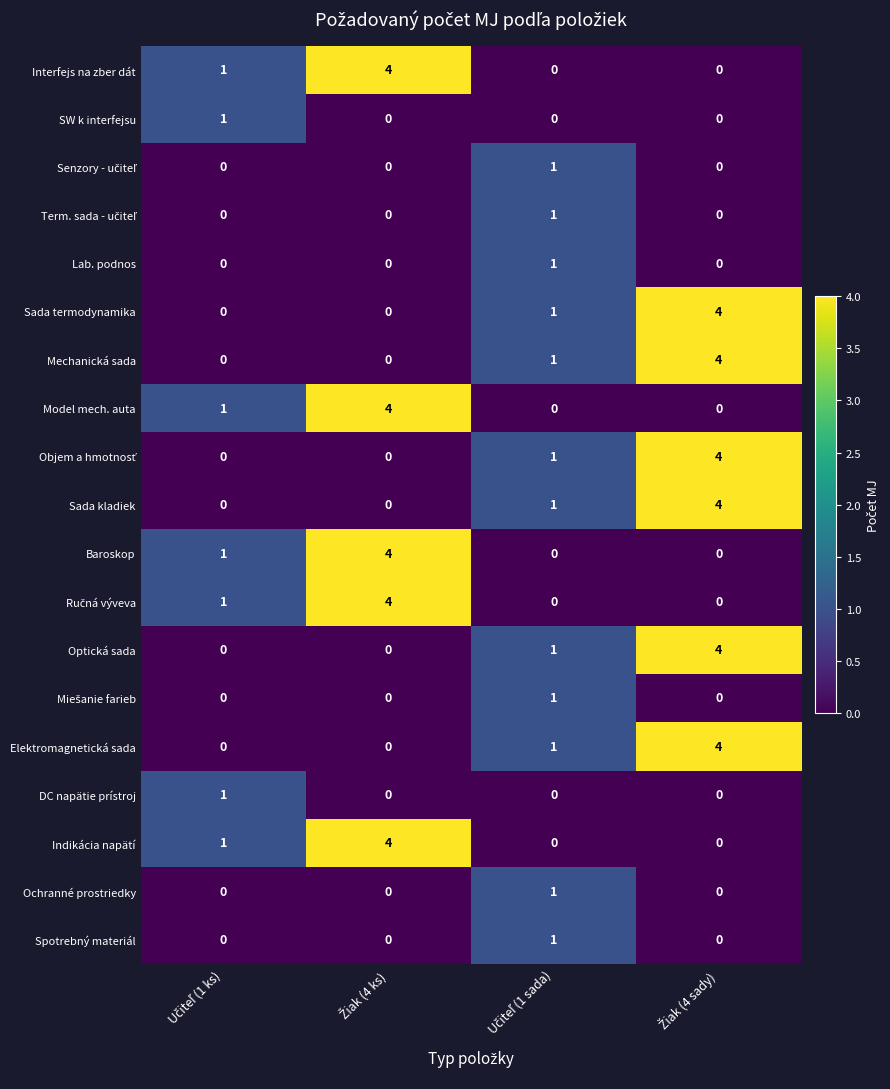

At how many categories does at least one series exceed 0?

4